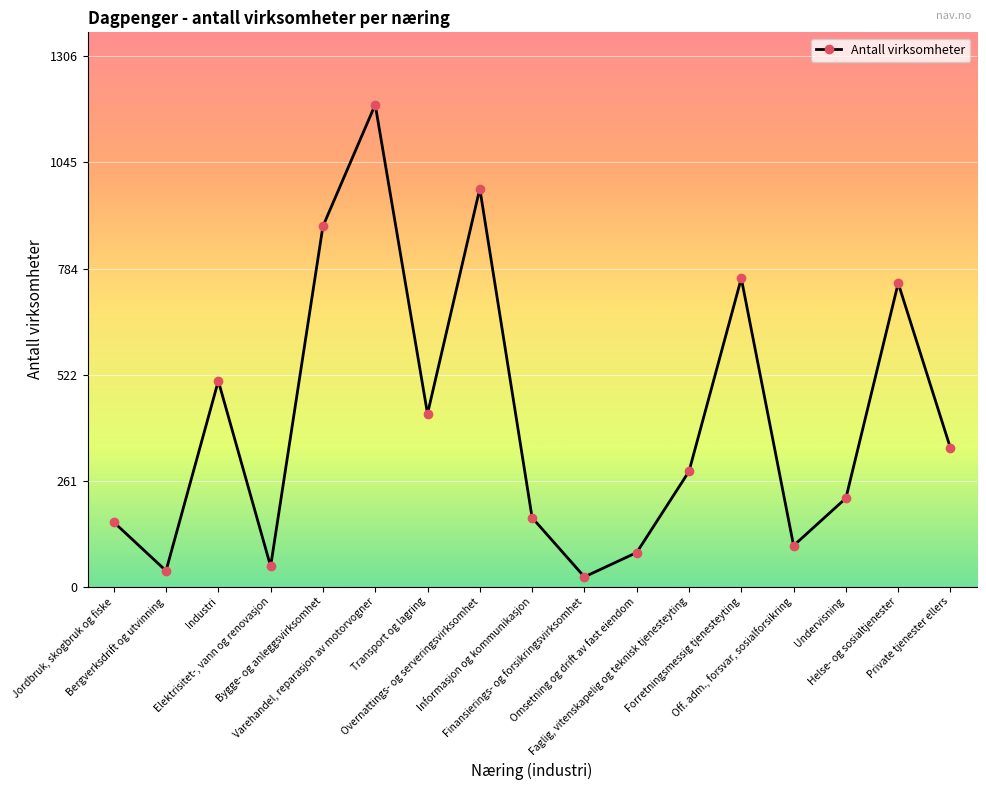

True or false: the data shows 101 at Off. adm., forsvar, sosialforsikring.

True